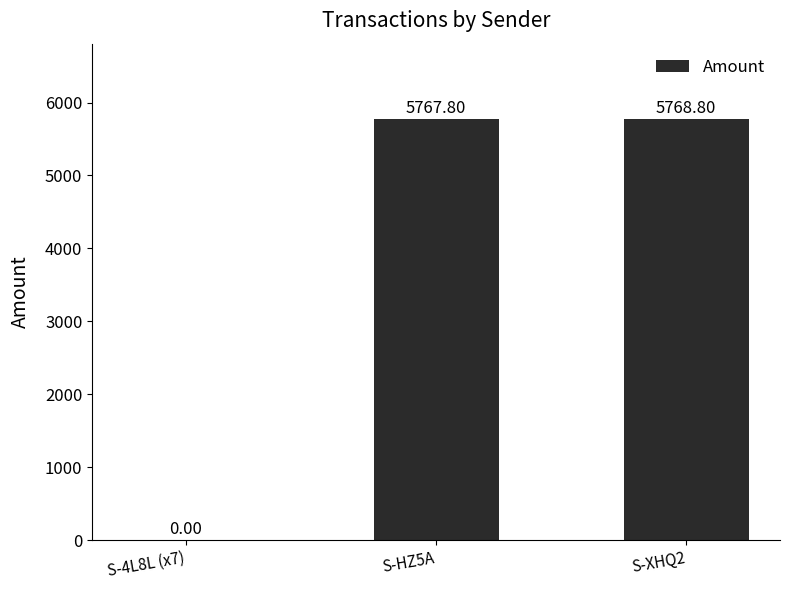

What is the average value?

3845.5